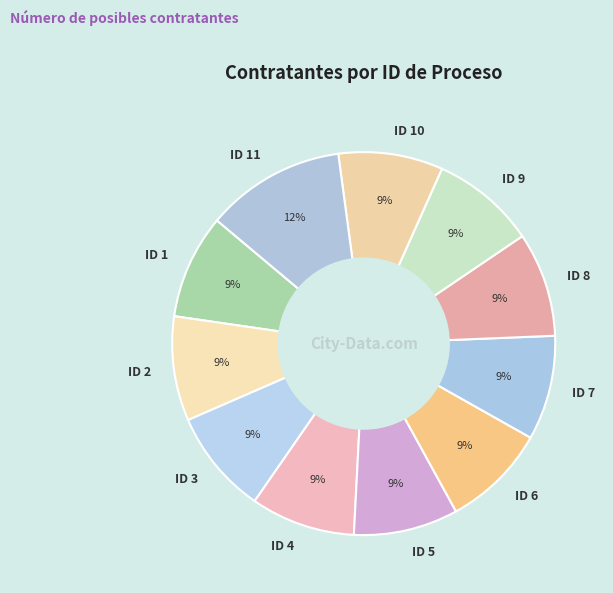

To the nearest percent, what is the combined percentage of ID 9 and ID 2?

18%